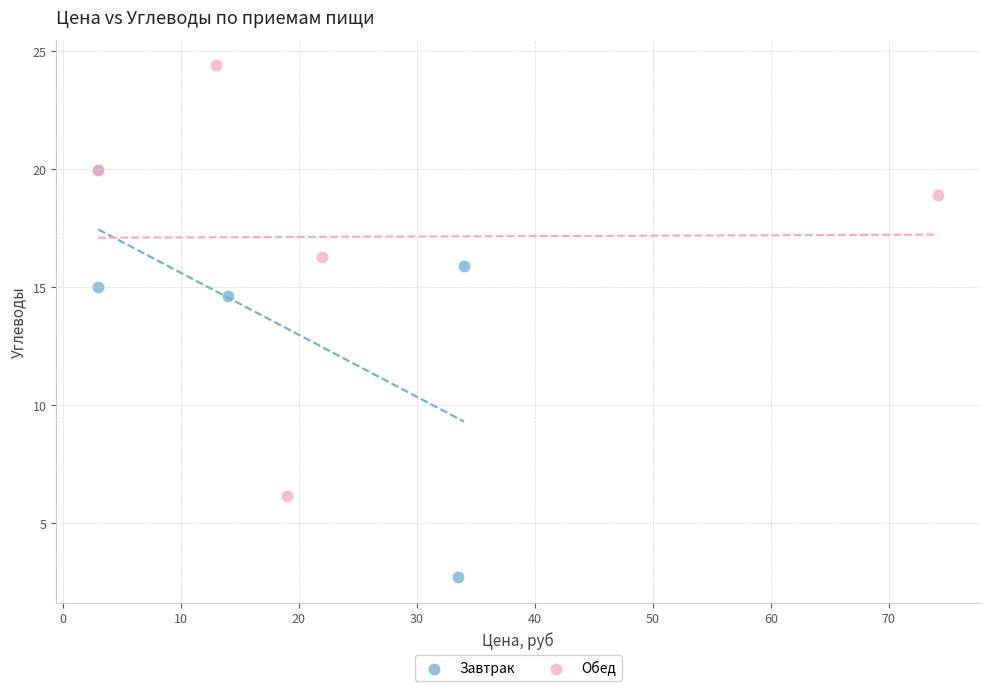

Which series reaches the maximum Y coordinate?

Обед